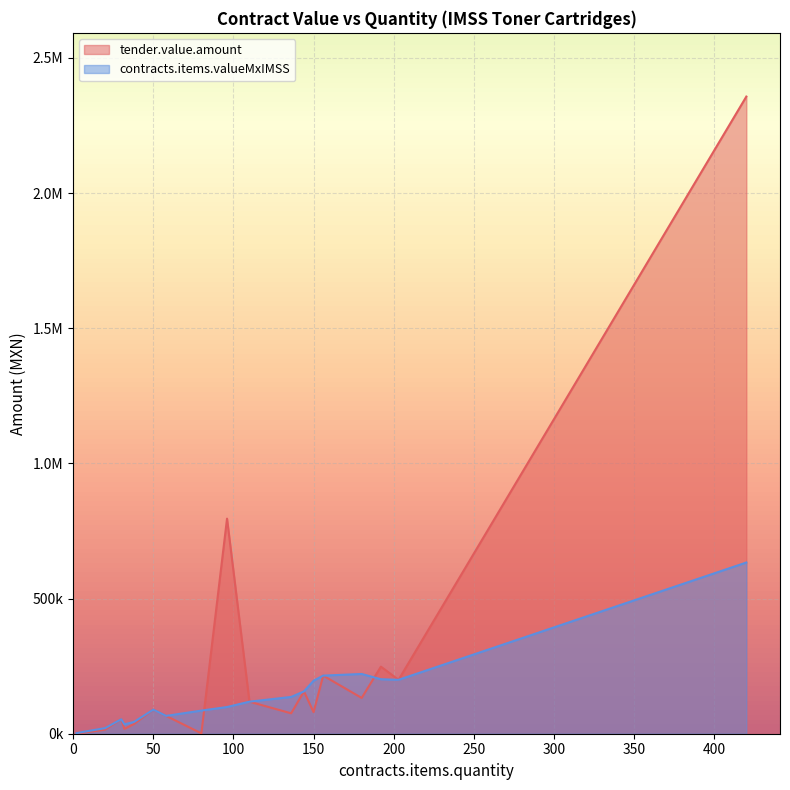

Where is contracts.items.valueMxIMSS nearest to the value 344394?

180